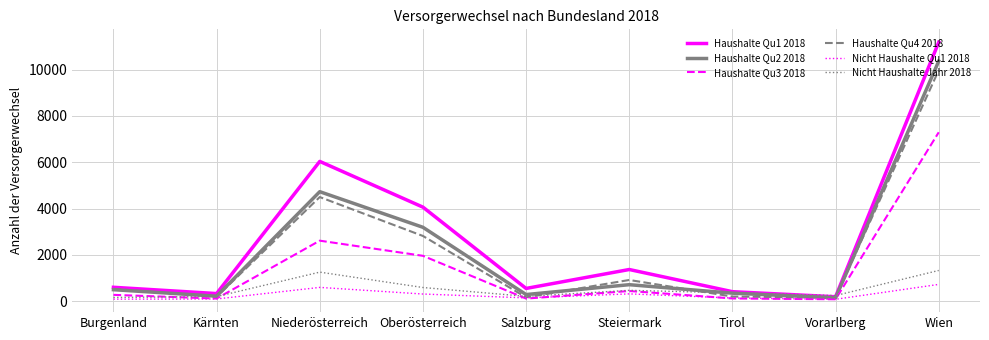

True or false: Haushalte Qu3 2018 has a value of 1964 at Oberösterreich.

True